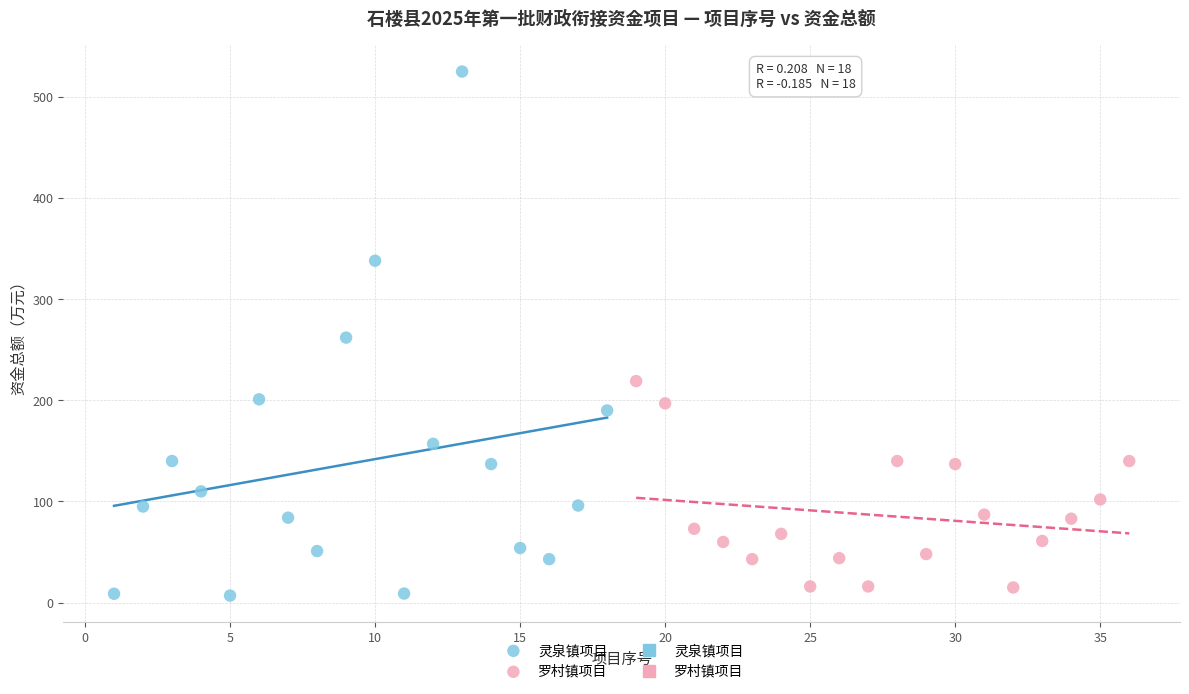

Which series contains the highest Y value?

灵泉镇项目